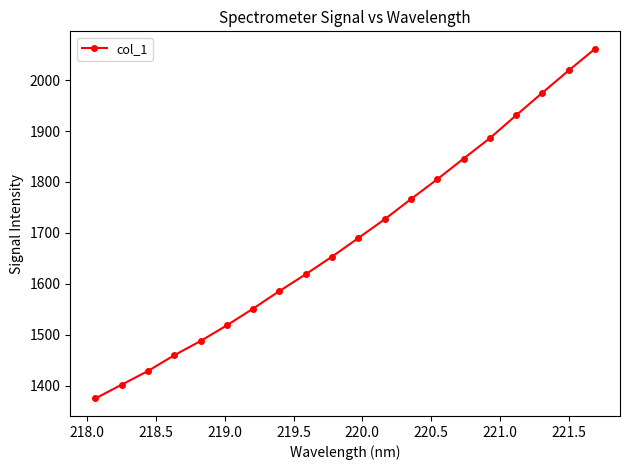

What is the maximum value shown in the chart?

2061.3